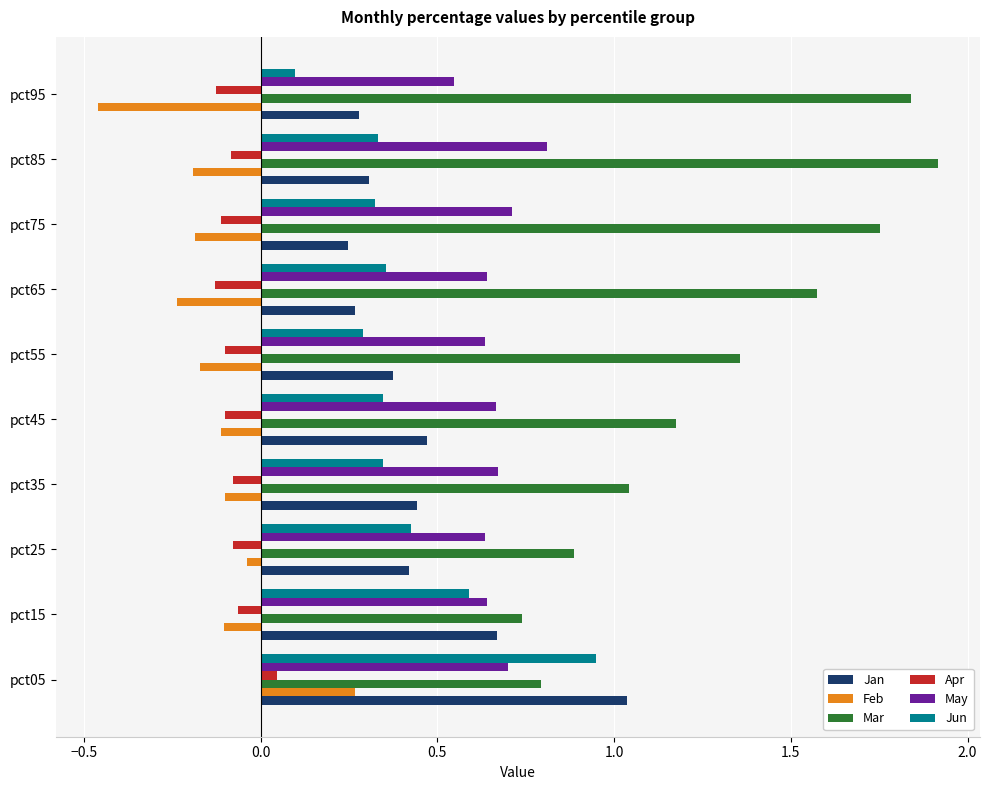

At which label is Jun closest to 0?

pct95